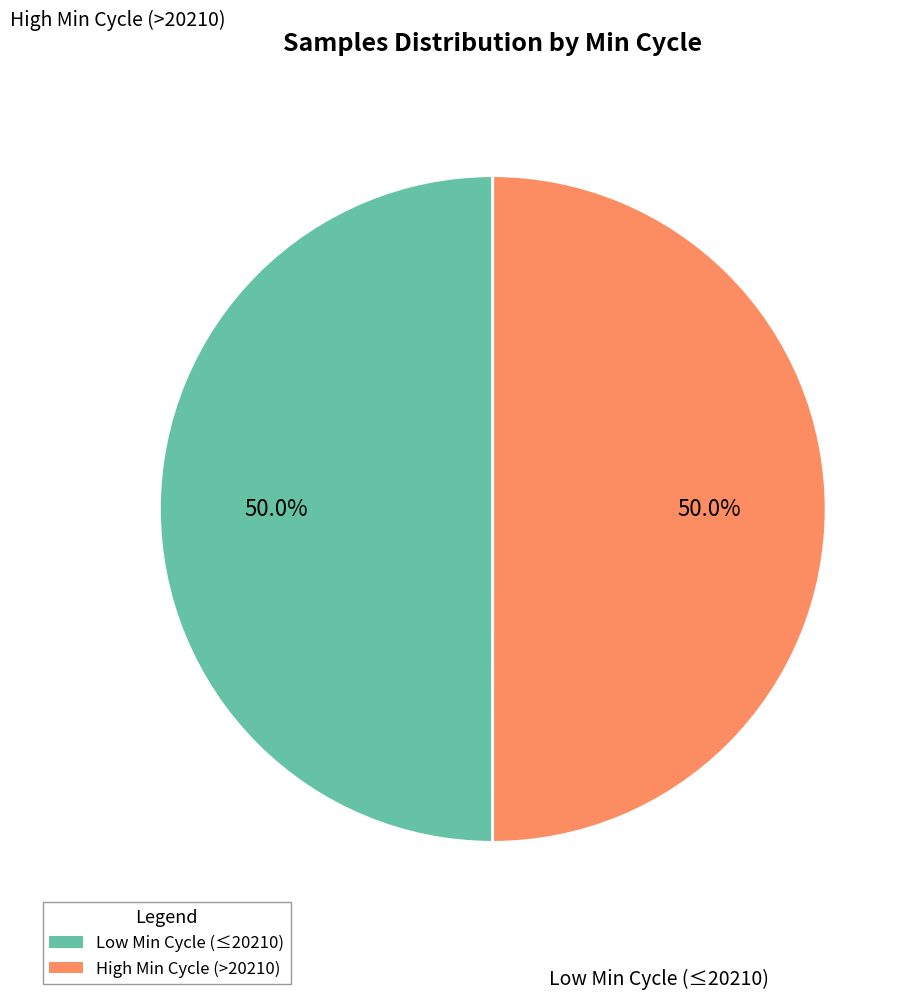

How many segments does this pie chart have?

2